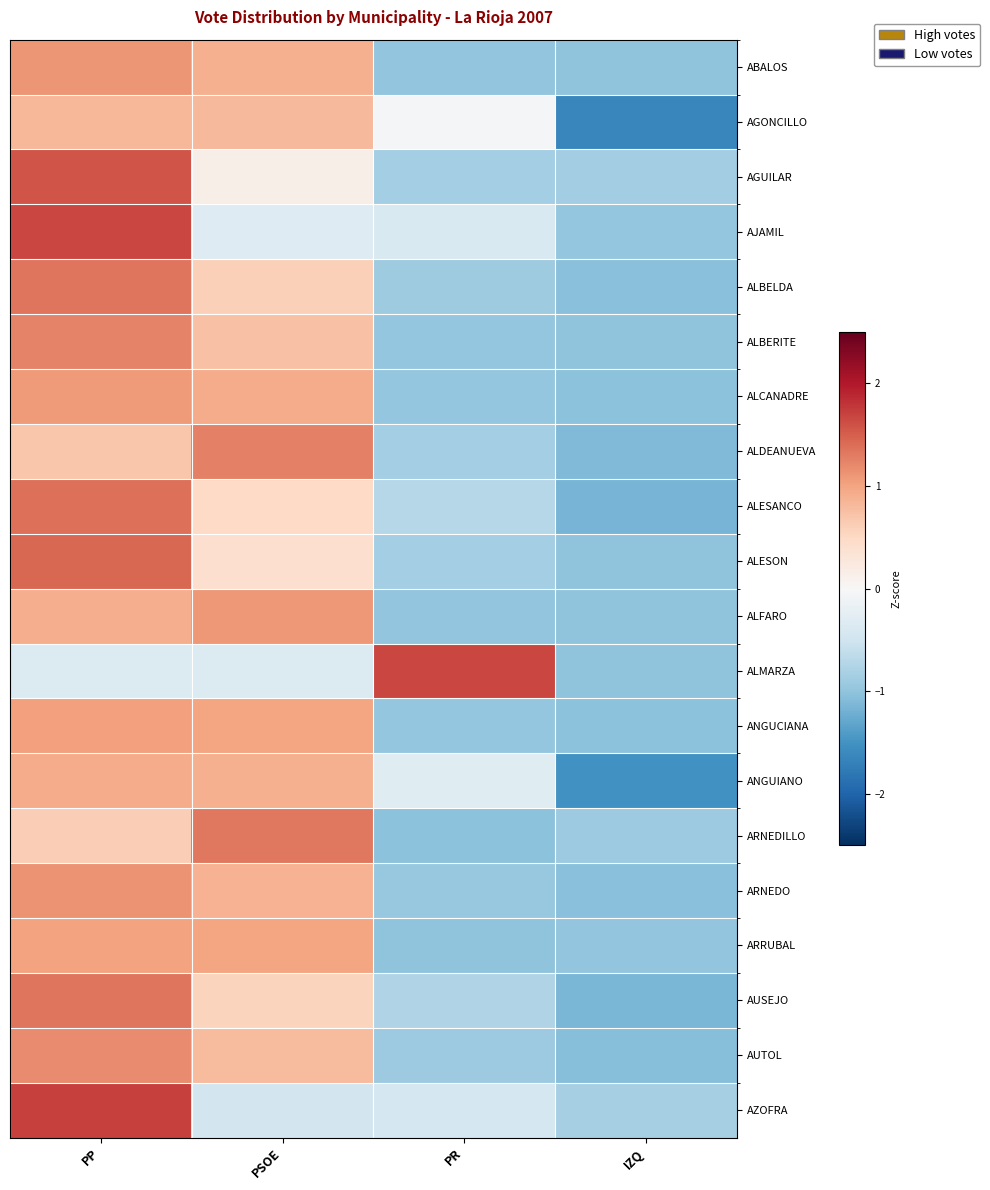

Reading left to right, transcribe all the data shown in this chart.

ABALOS: PP=1.1	PSOE=0.9	PR=-1.0	IZQ=-1.0
AGONCILLO: PP=0.8	PSOE=0.8	PR=-0.0	IZQ=-1.6
AGUILAR: PP=1.6	PSOE=0.1	PR=-0.8	IZQ=-0.9
AJAMIL: PP=1.7	PSOE=-0.3	PR=-0.4	IZQ=-1.0
ALBELDA: PP=1.3	PSOE=0.6	PR=-0.9	IZQ=-1.0
ALBERITE: PP=1.2	PSOE=0.7	PR=-1.0	IZQ=-1.0
ALCANADRE: PP=1.1	PSOE=0.9	PR=-1.0	IZQ=-1.0
ALDEANUEVA: PP=0.7	PSOE=1.3	PR=-0.8	IZQ=-1.1
ALESANCO: PP=1.4	PSOE=0.5	PR=-0.7	IZQ=-1.2
ALESON: PP=1.4	PSOE=0.4	PR=-0.9	IZQ=-1.0
ALFARO: PP=0.9	PSOE=1.1	PR=-1.0	IZQ=-1.0
ALMARZA: PP=-0.3	PSOE=-0.3	PR=1.7	IZQ=-1.0
ANGUCIANA: PP=1.0	PSOE=1.0	PR=-1.0	IZQ=-1.0
ANGUIANO: PP=0.9	PSOE=0.9	PR=-0.3	IZQ=-1.5
ARNEDILLO: PP=0.6	PSOE=1.3	PR=-1.0	IZQ=-0.9
ARNEDO: PP=1.1	PSOE=0.9	PR=-1.0	IZQ=-1.0
ARRUBAL: PP=1.0	PSOE=1.0	PR=-1.0	IZQ=-1.0
AUSEJO: PP=1.3	PSOE=0.6	PR=-0.8	IZQ=-1.1
AUTOL: PP=1.2	PSOE=0.8	PR=-0.9	IZQ=-1.1
AZOFRA: PP=1.7	PSOE=-0.5	PR=-0.4	IZQ=-0.8